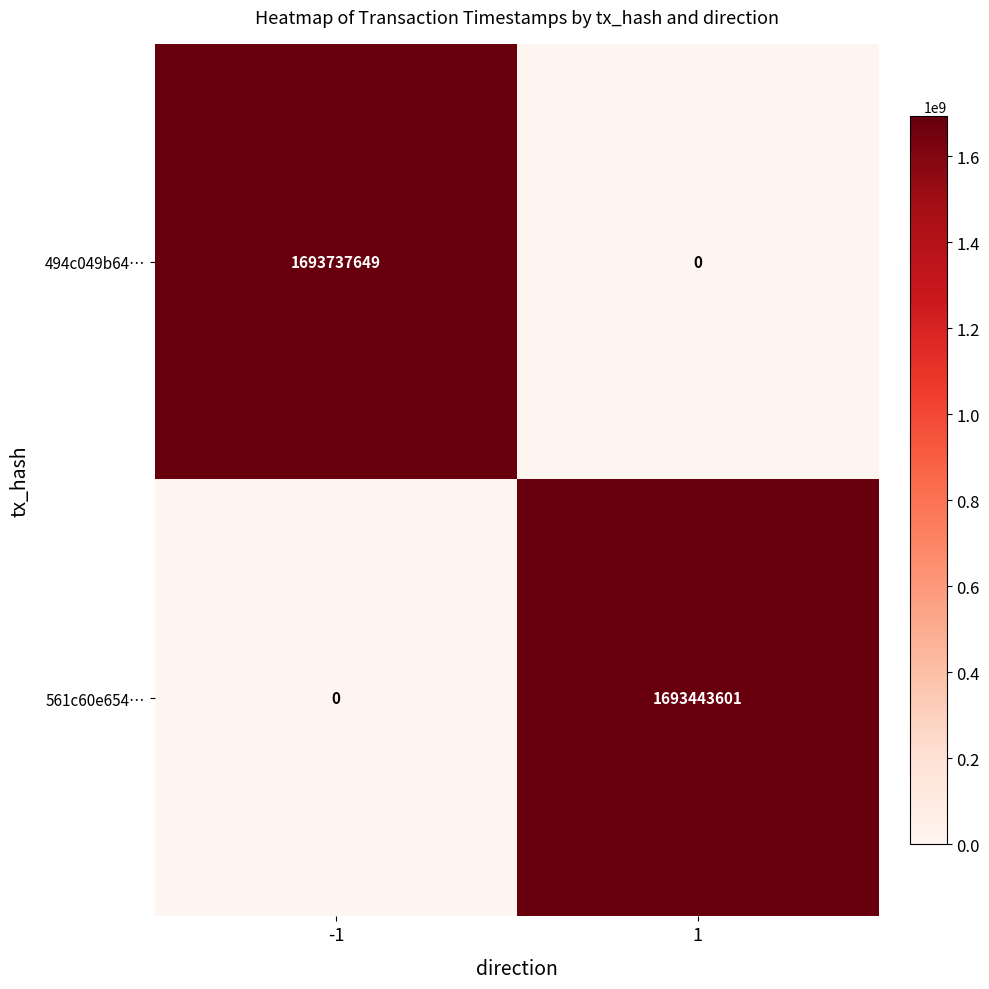

Reading right to left, extract all data points from this chart.

494c049b64…: 0	1693737649
561c60e654…: 1693443601	0